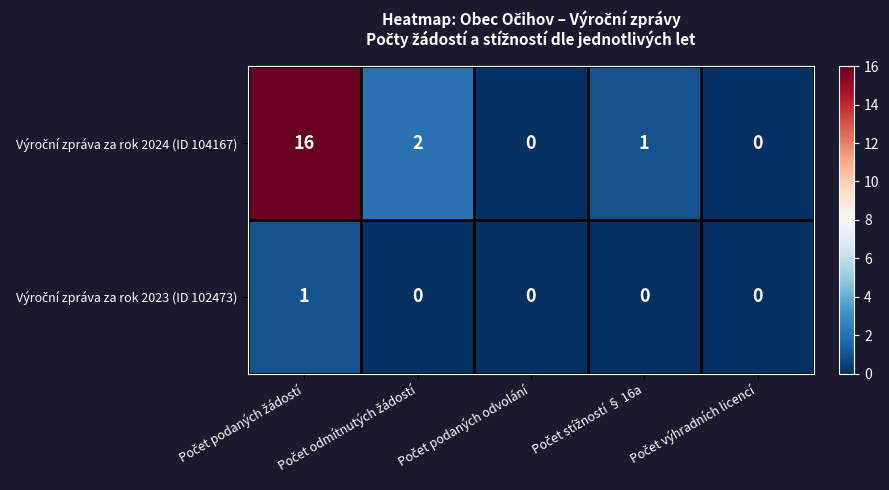

What is the greatest value displayed?

16